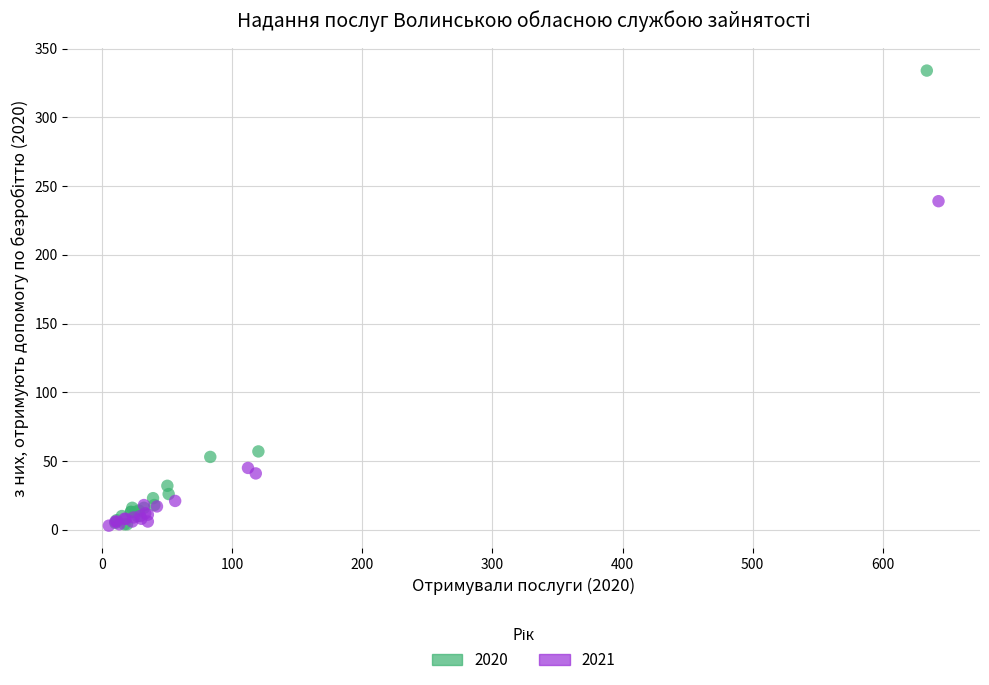

Which series has the widest spread of Y values?

2020